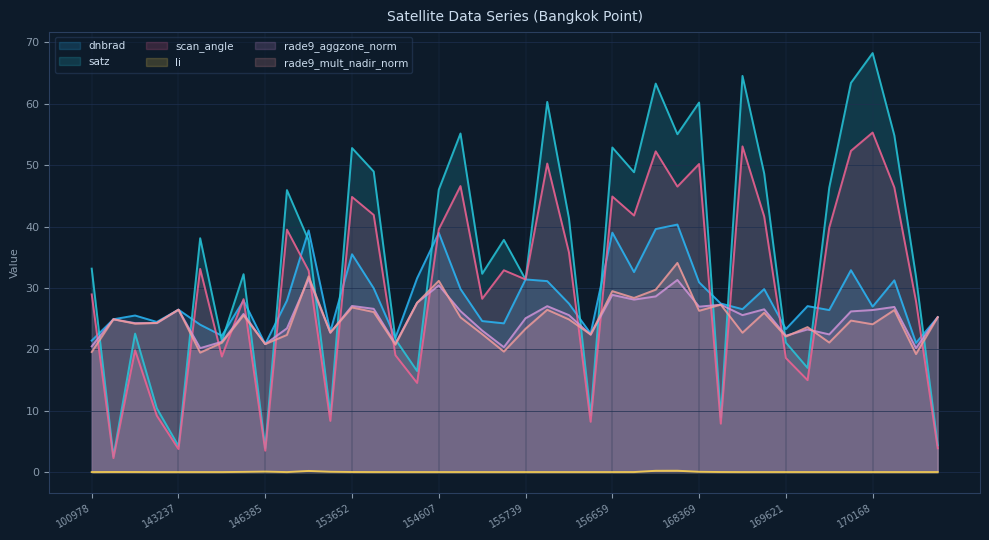

At which label is rade9_aggzone_norm closest to 25?

155739